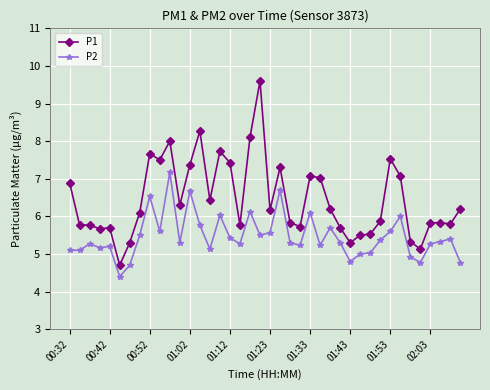

What is the value of the P1 point at the 9th from the left?

7.7